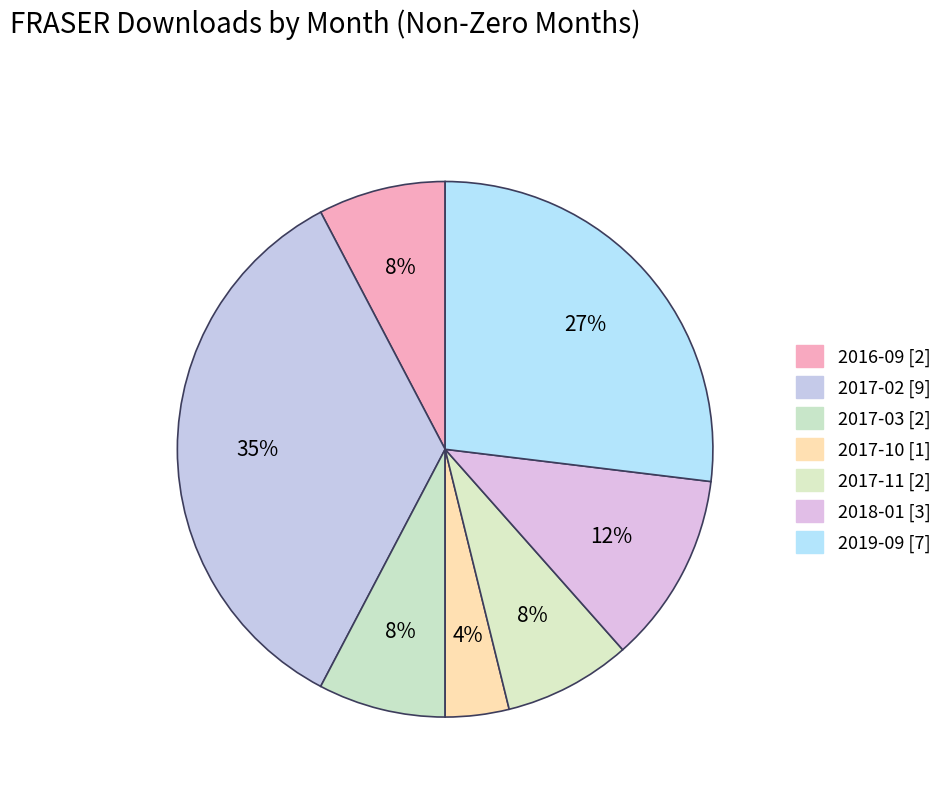

How many slices are in this pie chart?

7